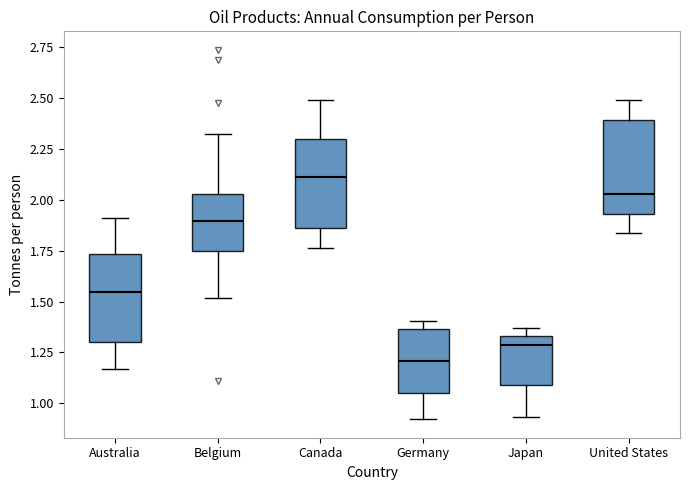

Reading left to right, transcribe this box plot: for each box, give where its median line is, the range the box spans, and where its two whiskers end, as read against the y-axis. The values are not printed on the chart, so give them approximately, as read against the axis.

Australia: median 1.55, box 1.30 to 1.75, whiskers 1.15 to 1.90
Belgium: median 1.90, box 1.75 to 2.05, whiskers 1.50 to 2.35
Canada: median 2.10, box 1.85 to 2.30, whiskers 1.75 to 2.50
Germany: median 1.20, box 1.05 to 1.35, whiskers 0.90 to 1.40
Japan: median 1.30, box 1.10 to 1.35, whiskers 0.95 to 1.35 (just above the box's upper edge)
United States: median 2.05, box 1.95 to 2.40, whiskers 1.85 to 2.50